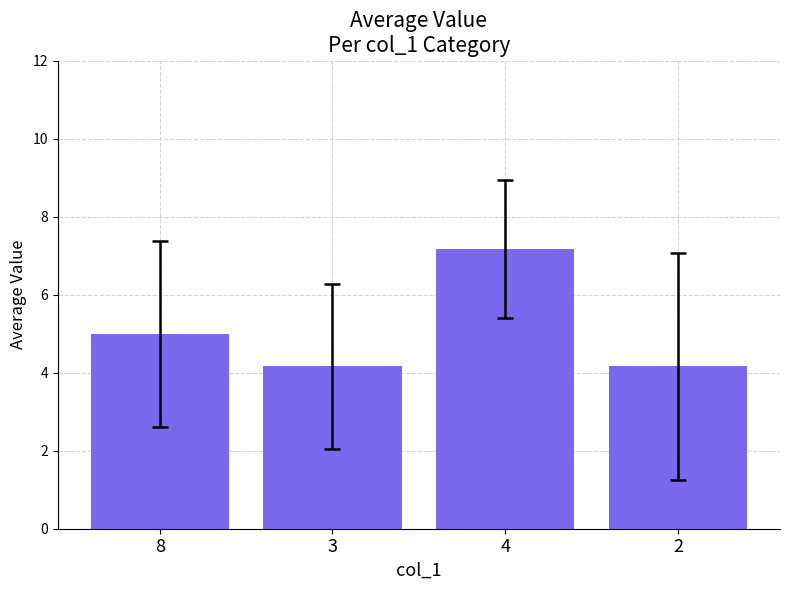

Which has a higher value, 8 or 3?

8